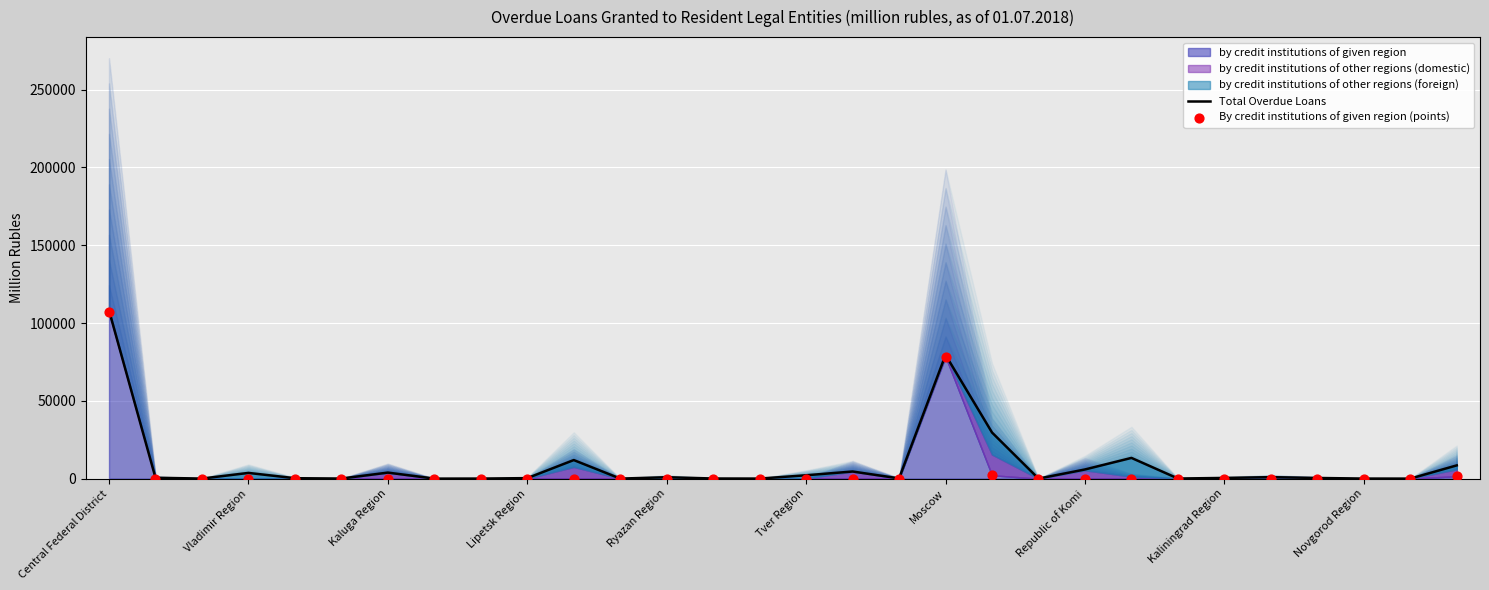

Which series has the largest Y range (max minus min)?

Total Overdue Loans